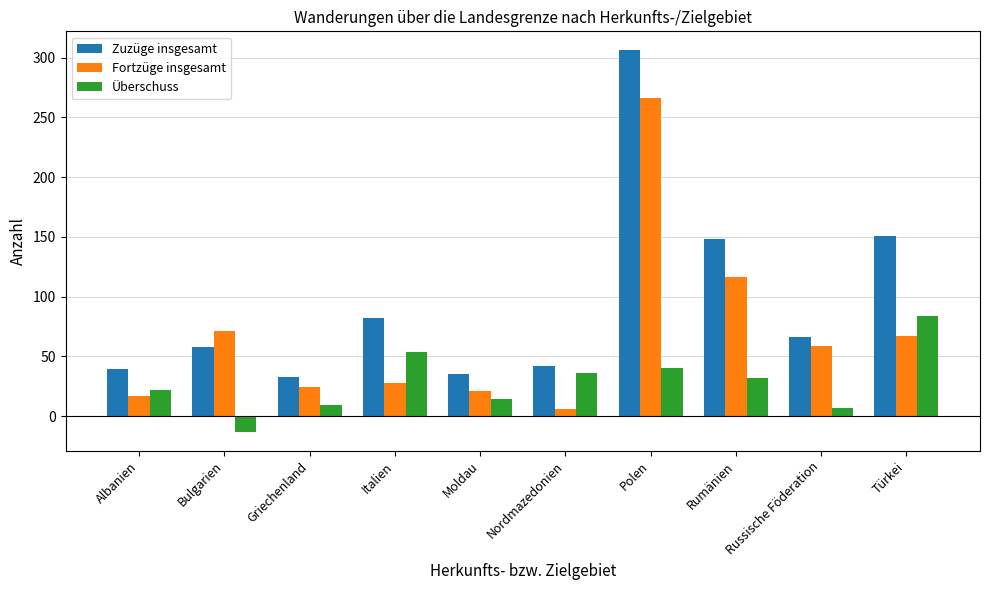

Is it true that Zuzüge insgesamt equals 66 at Russische Föderation?

True